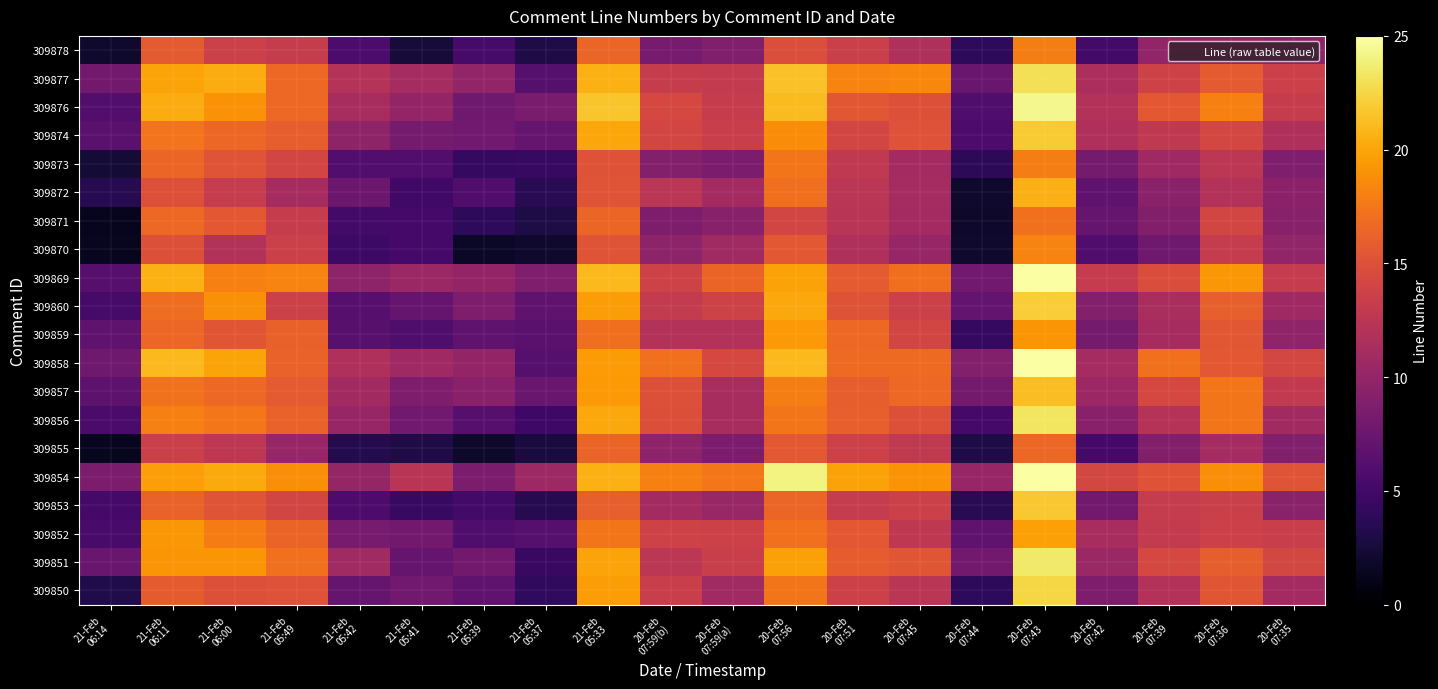

At how many categories does at least one series exceed 11?

16